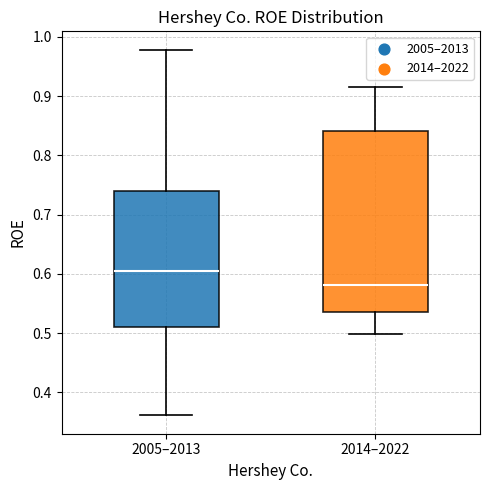

Reading left to right, read every box against the y-axis: the position of its median line, the range the box covers, and the ends of its whiskers. The values are not printed on the chart, so give them approximately, as read against the axis.

2005–2013: median 0.61, box 0.51 to 0.74, whiskers 0.36 to 0.98
2014–2022: median 0.58, box 0.54 to 0.84, whiskers 0.50 to 0.92